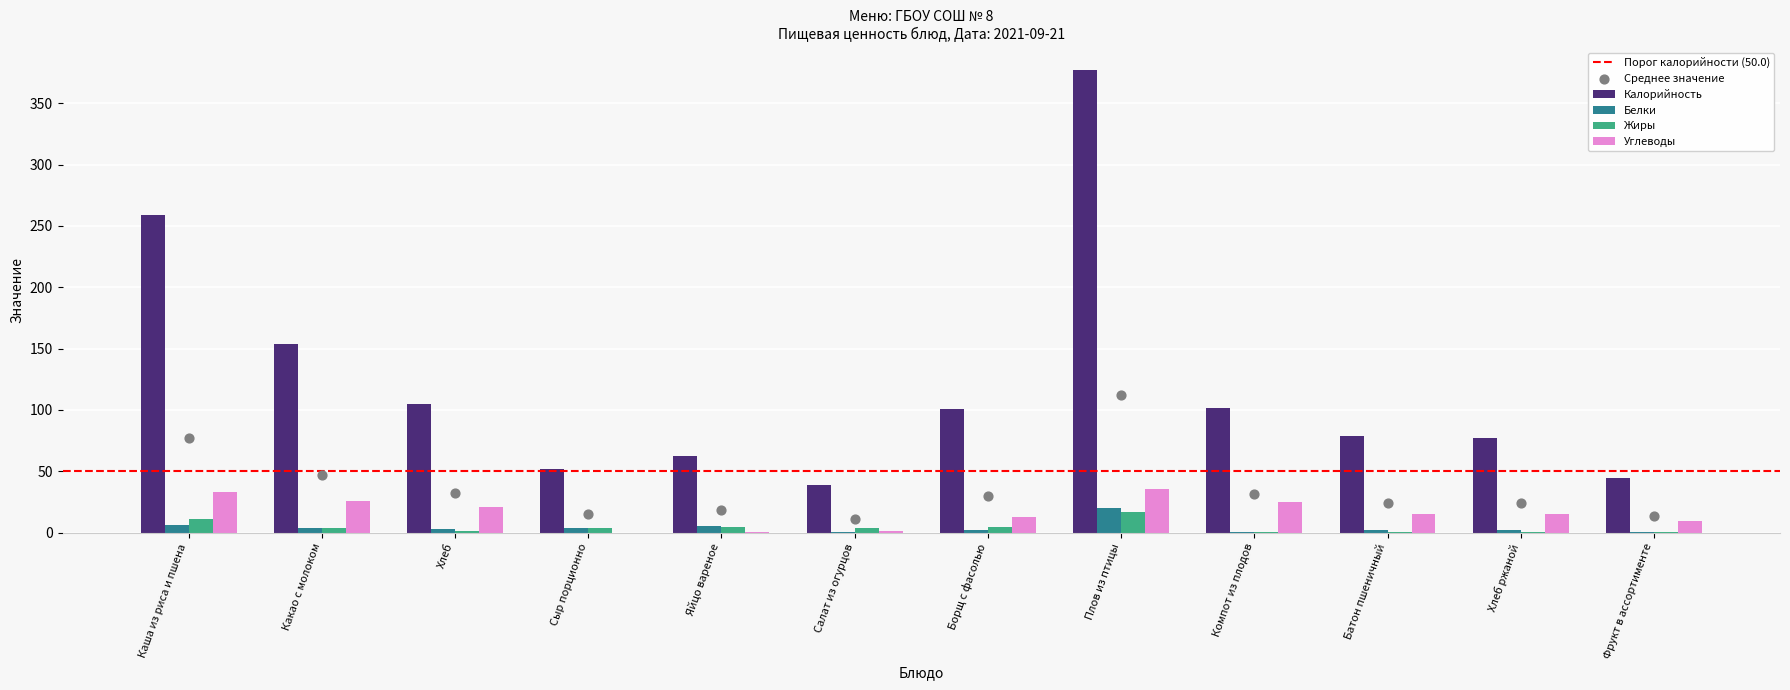

At how many categories does at least one series exceed 71?

8